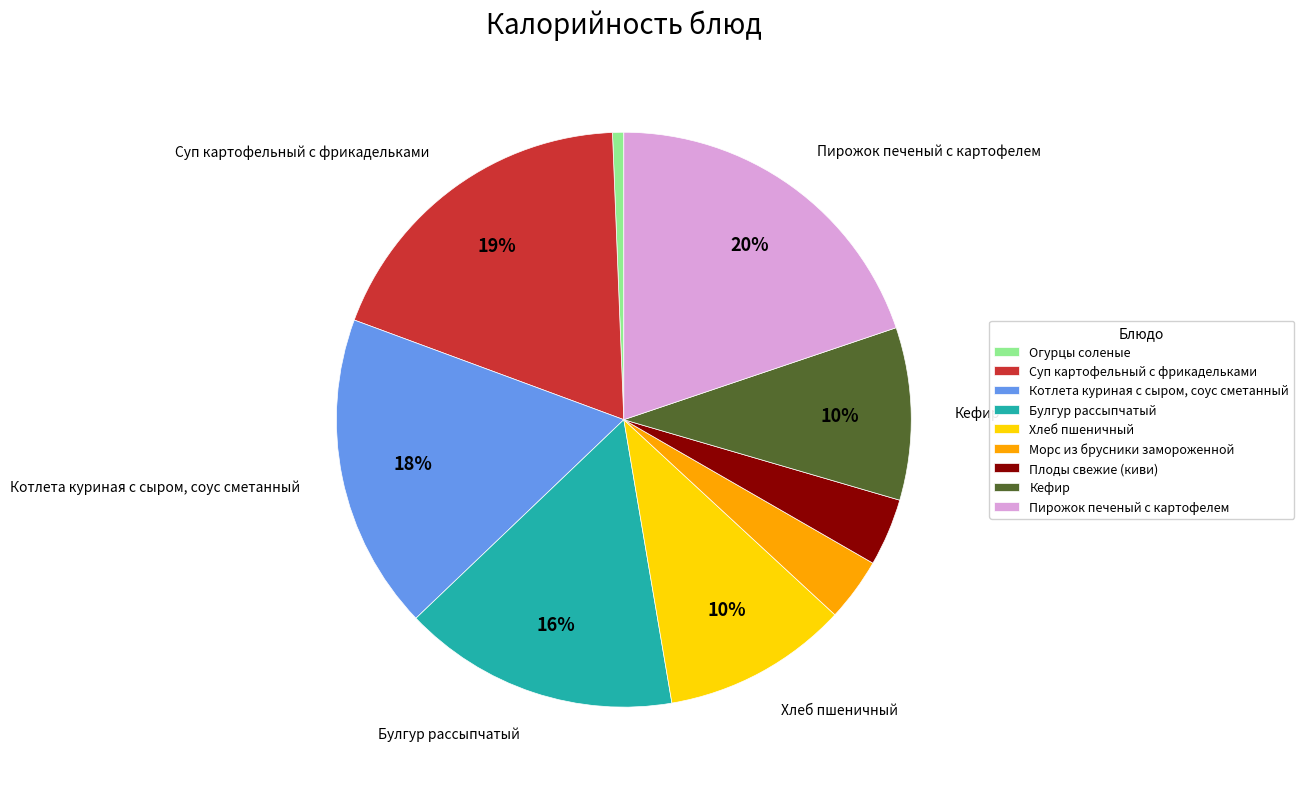

What is the smallest slice in the pie chart?

Огурцы соленые